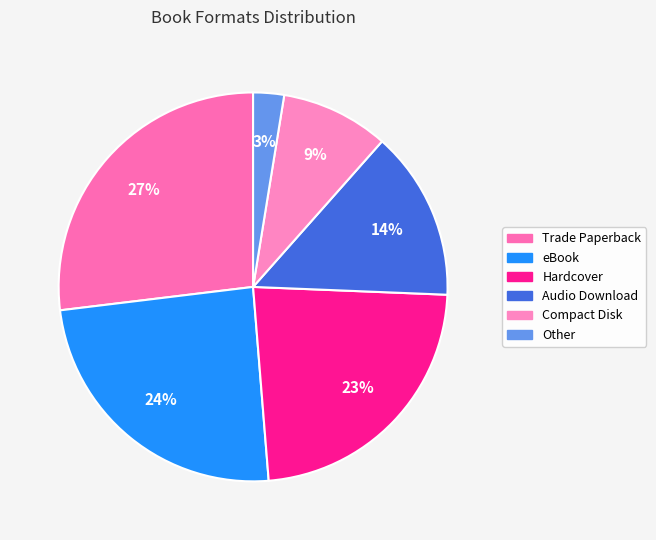

Rank the categories by value from highest to lowest.

Trade Paperback, eBook, Hardcover, Audio Download, Compact Disk, Other